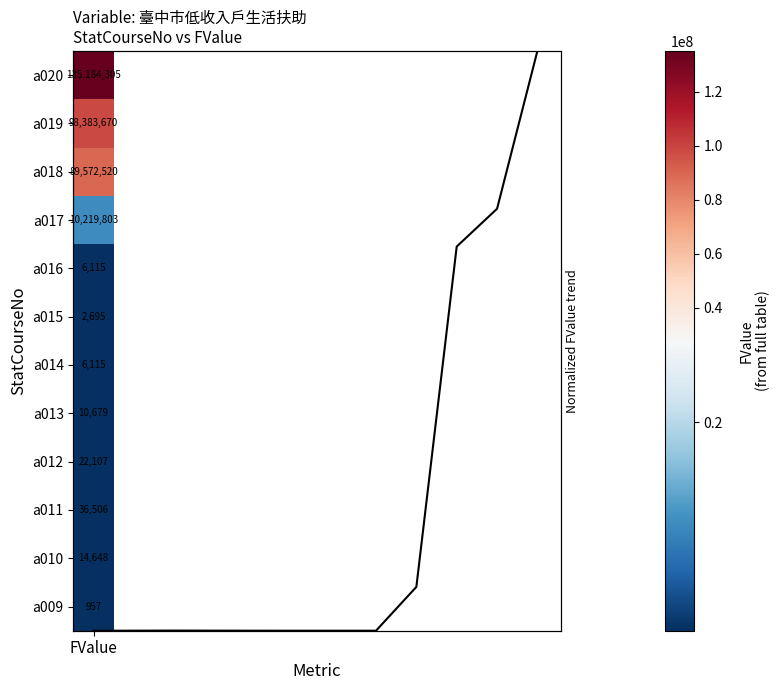

Reading right to left, extract all data points from this chart.

12.0	8.7	8.0	0.9	0.0	0.0	0.0	0.0	0.0	0.0	0.0	0.0